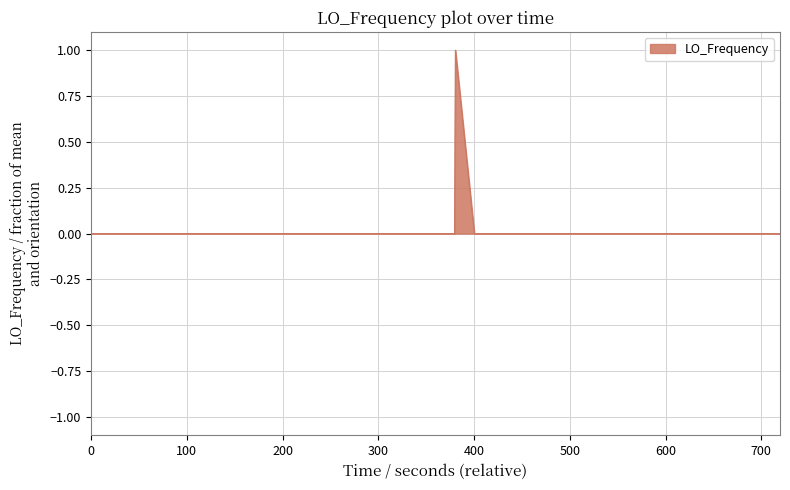

What is the greatest value displayed?

1.0